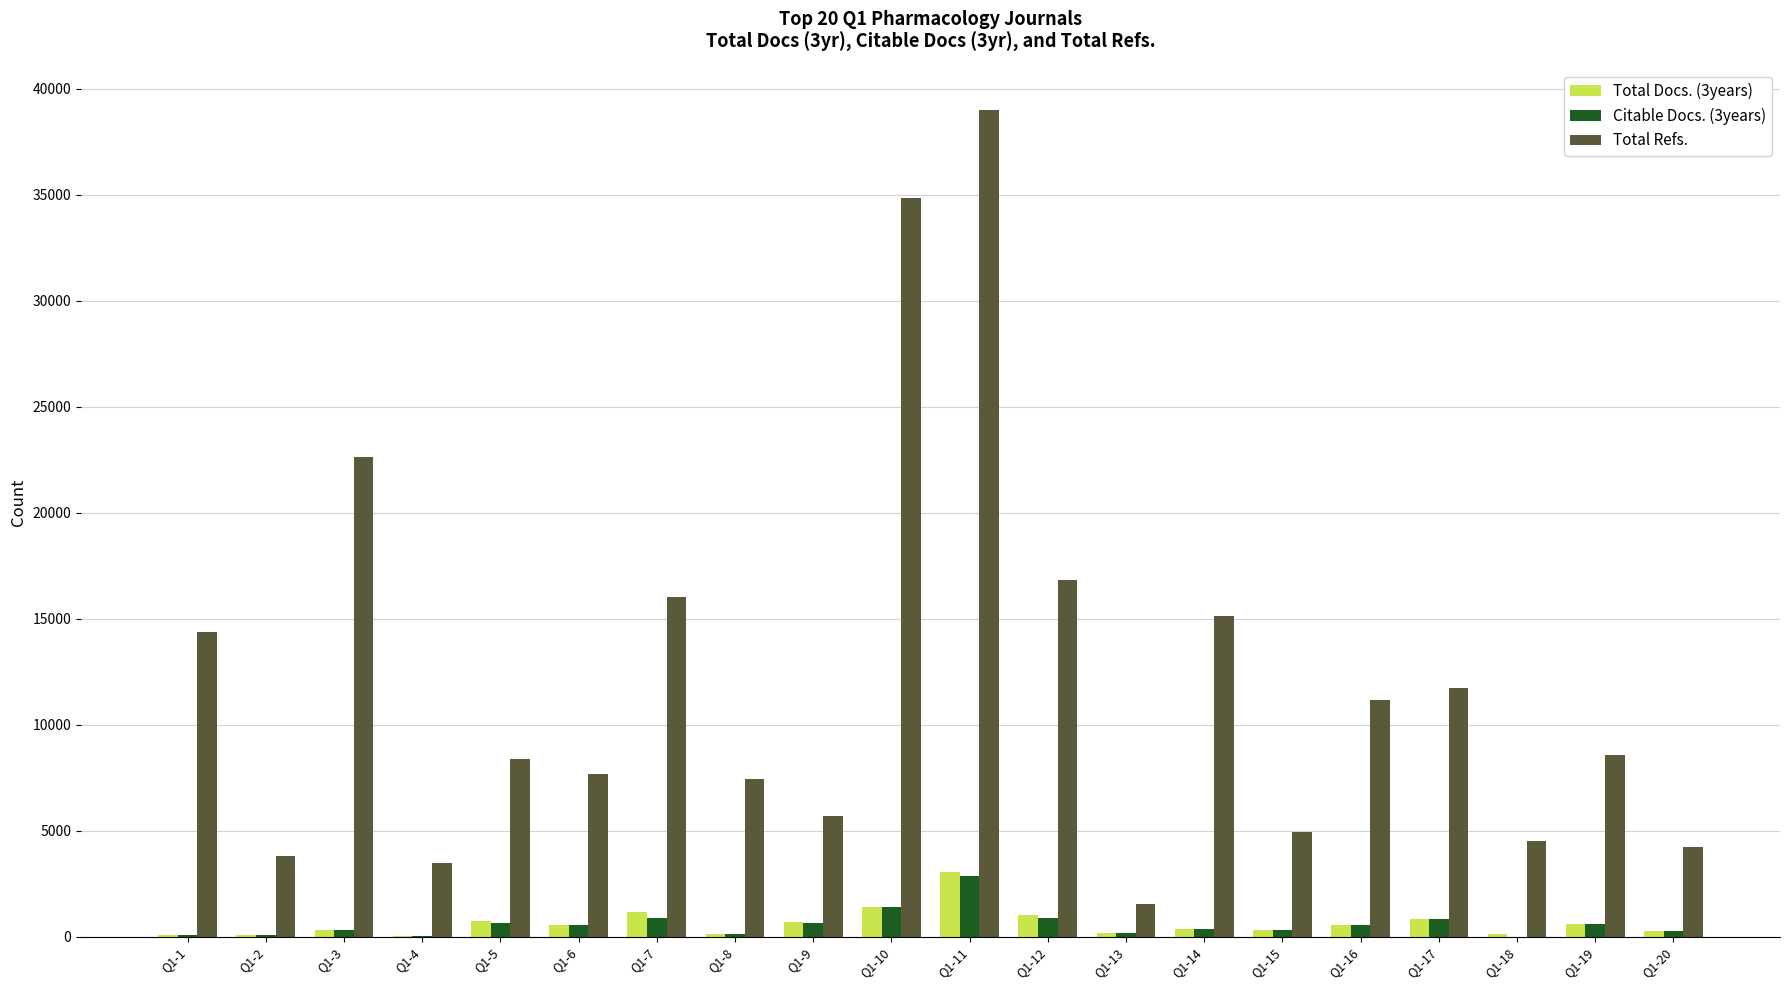

At which category is the sum across all series the highest?

Q1-11